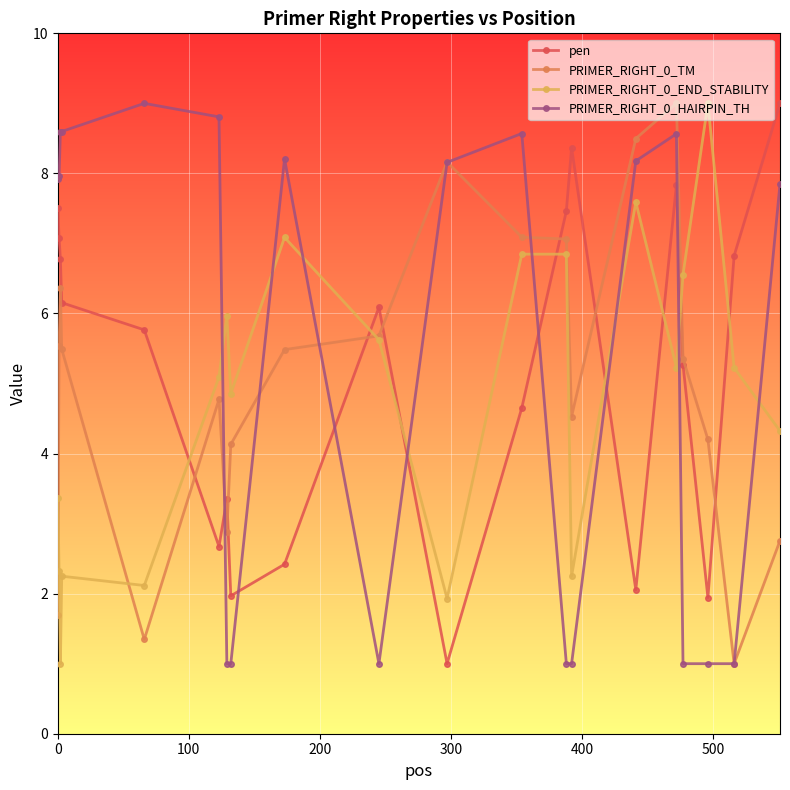

In pen, how many points are higher than both neighbors (excluding endpoints)?

4